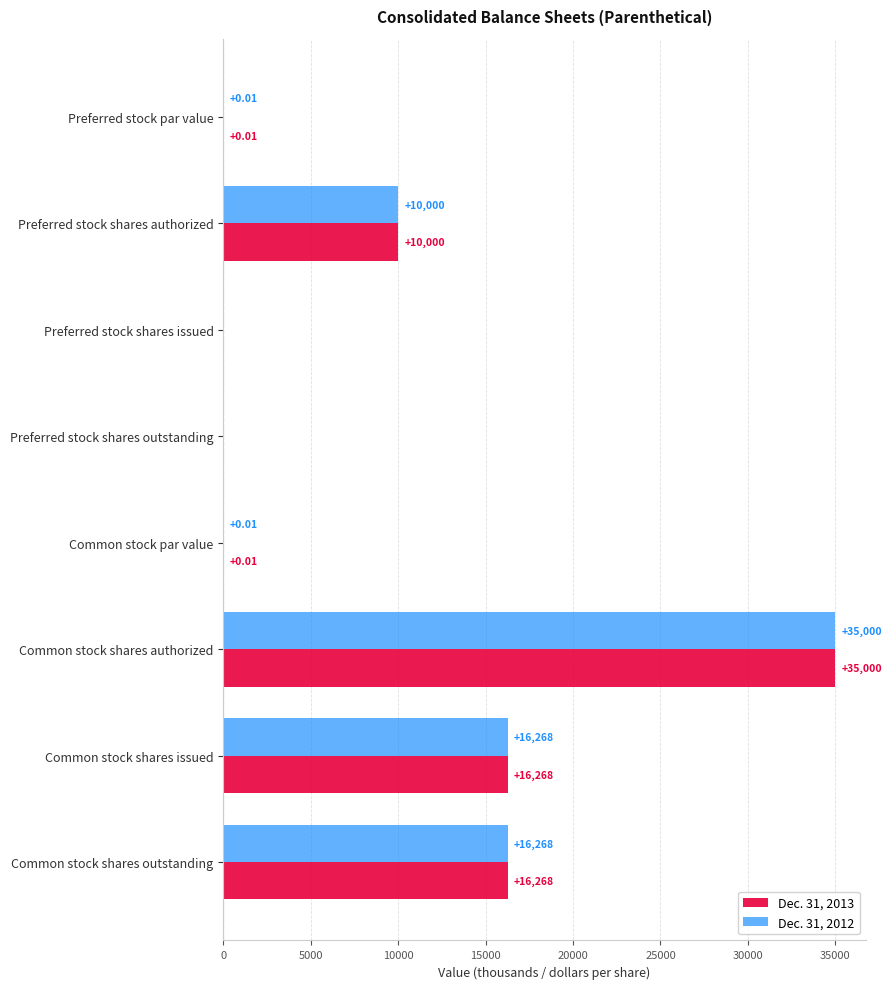

How many data points does each series have?

8